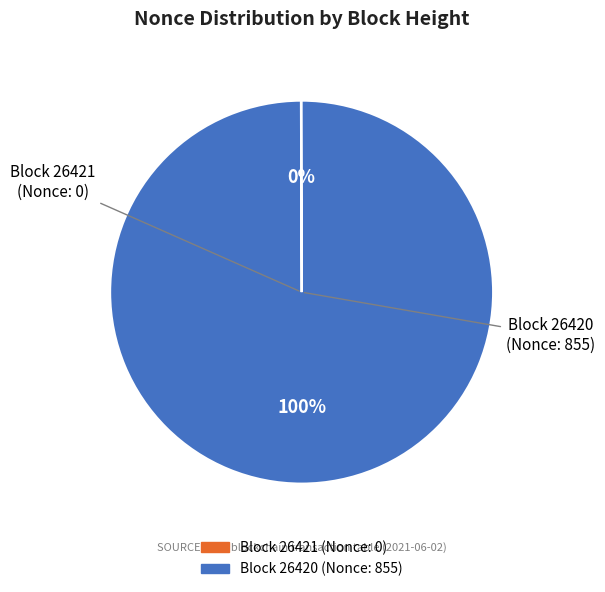

To the nearest percent, what is the difference between the largest and smallest slice percentages?

100%